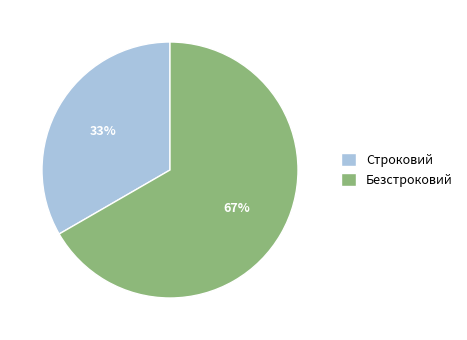

Approximately how many times larger is the value at Строковий compared to Безстроковий?

0.5